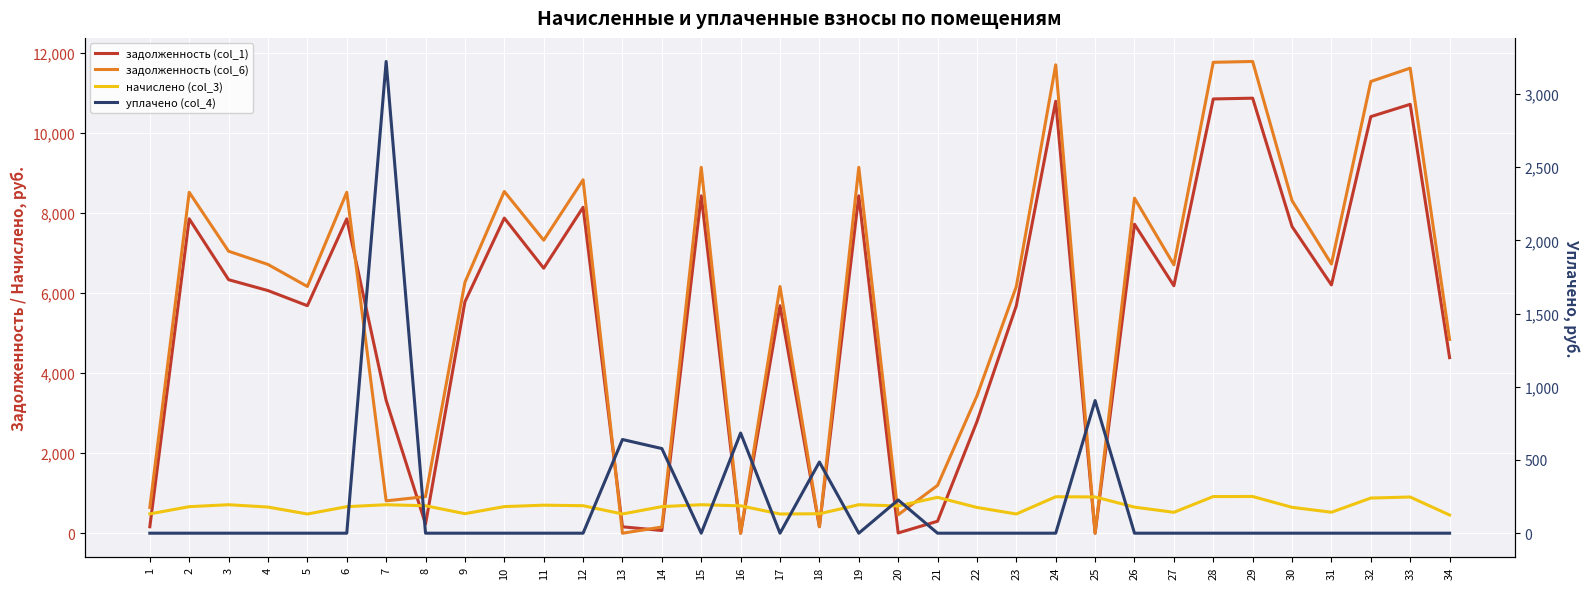

How many interior local peaks does the начислено (col_3) series have?

9